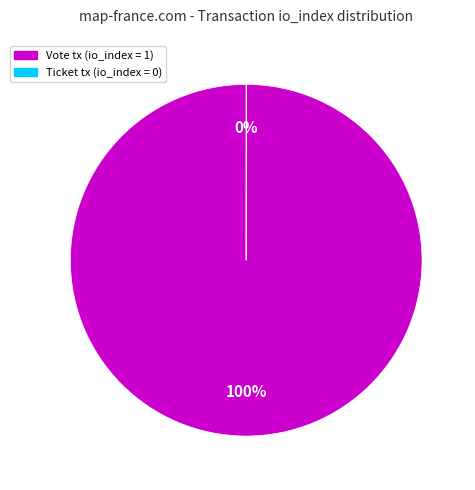

To the nearest percent, what portion does Vote tx (io_index = 1) represent?

100%